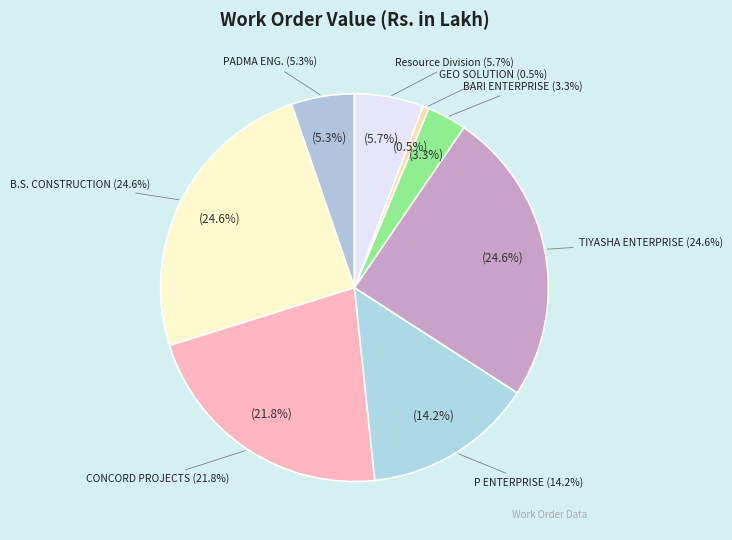

True or false: M/S B.S. CONSTRUCTION accounts for 39% of the total.

False